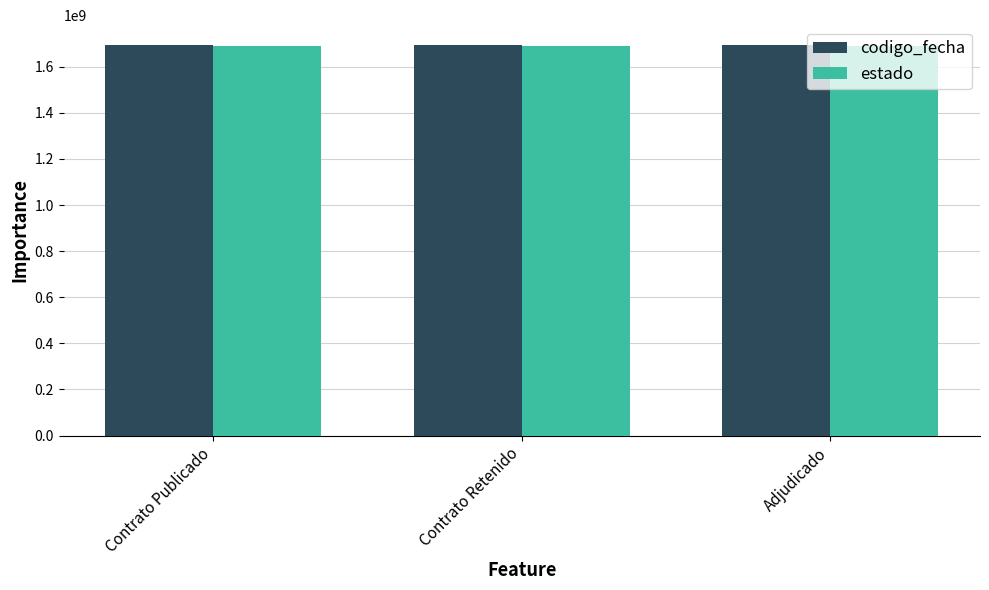

What is the total value across all series at Contrato Retenido?

3387084769.1